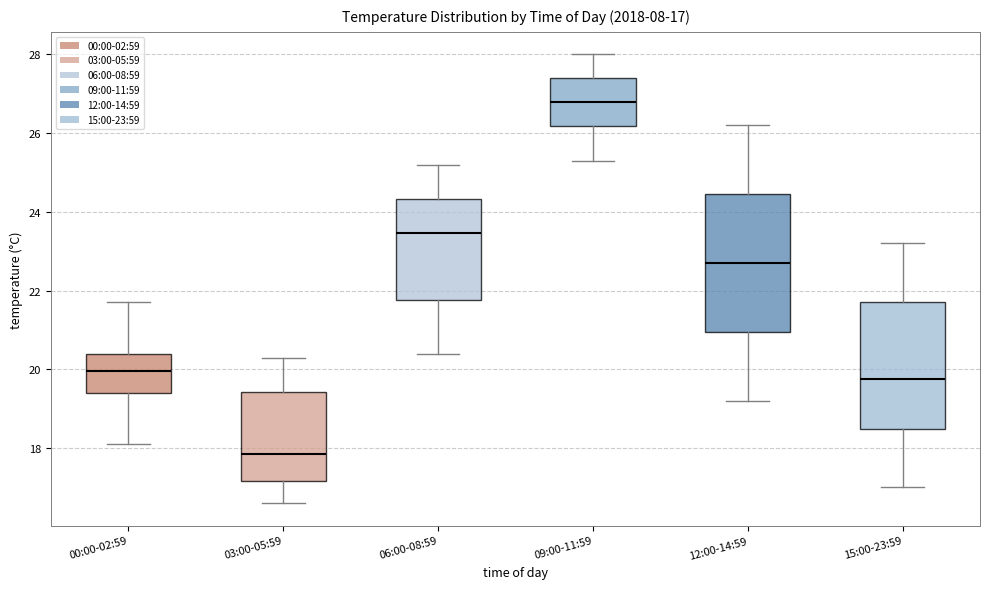

Which box has the highest median line?

09:00-11:59